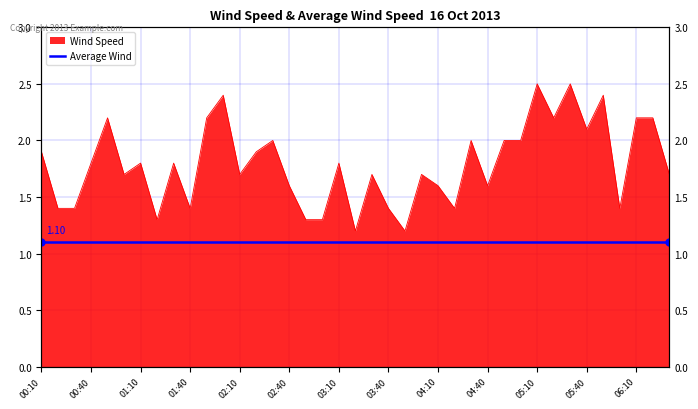

What is the label of the 21st point from the left?

03:30